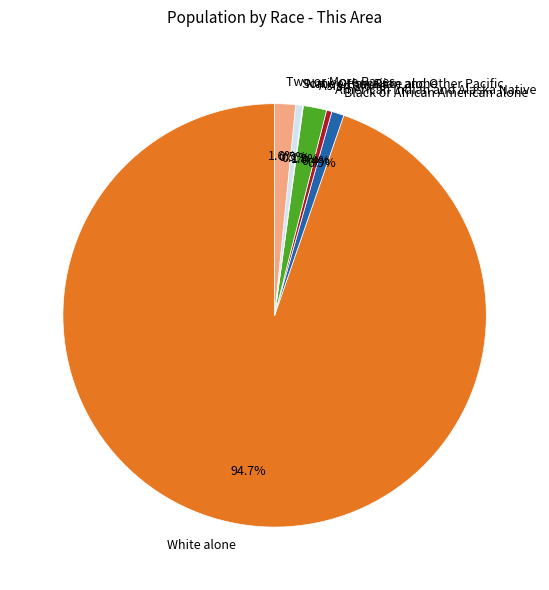

Which has a higher value, Two or More Races or Some Other Race alone?

Two or More Races